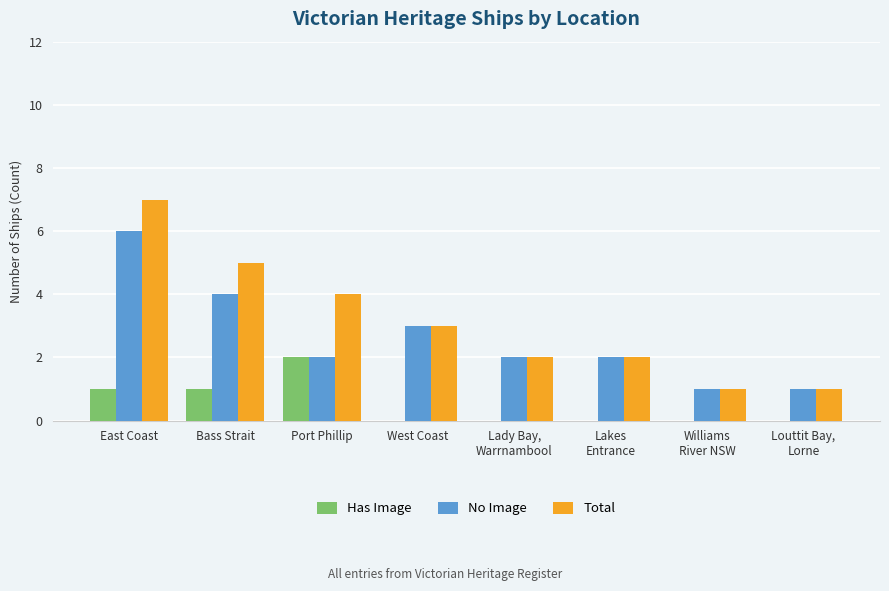

Which series has the largest total across all categories?

Total